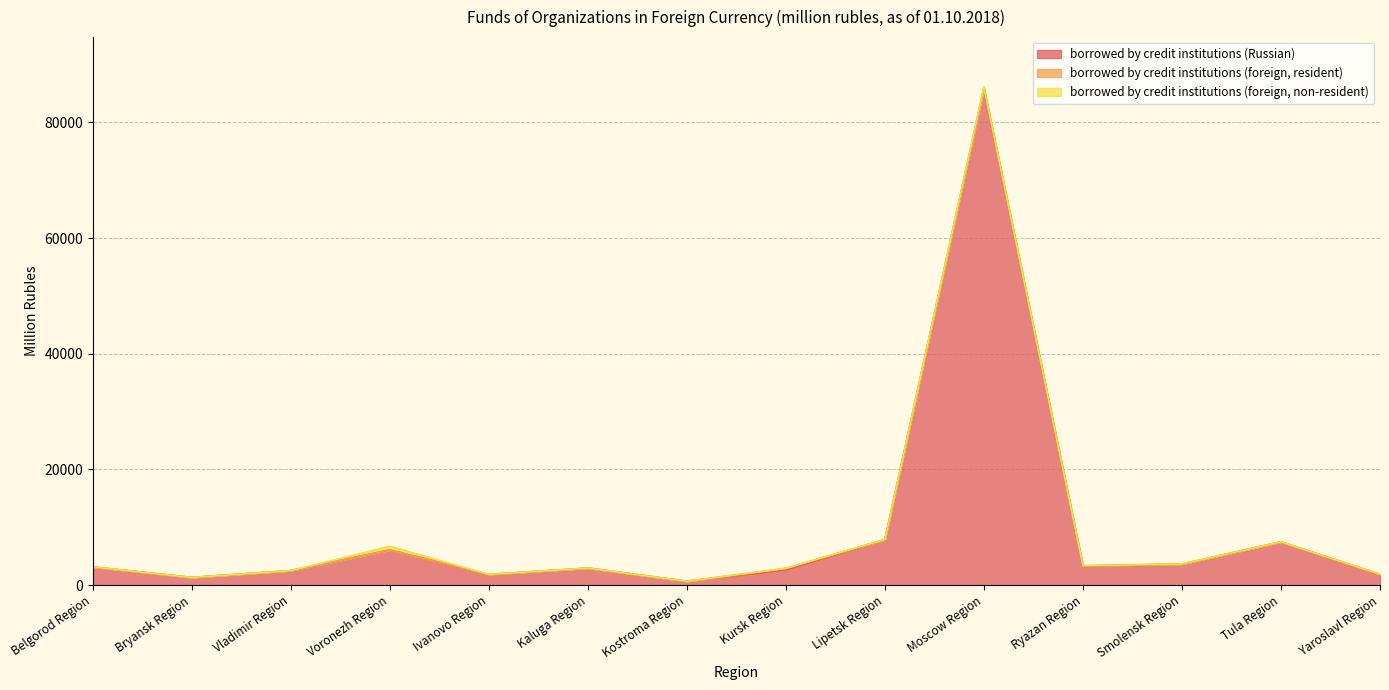

Reading right to left, transcribe all the data shown in this chart.

borrowed by credit institutions (Russian): Yaroslavl Region=1823	Tula Region=7455	Smolensk Region=3630	Ryazan Region=3283	Moscow Region=85890	Lipetsk Region=7851	Kursk Region=2602	Kostroma Region=659	Kaluga Region=2936	Ivanovo Region=1820	Voronezh Region=6070	Vladimir Region=2489	Bryansk Region=1321	Belgorod Region=3122
borrowed by credit institutions (foreign, resident): Yaroslavl Region=47	Tula Region=18	Smolensk Region=0	Ryazan Region=63	Moscow Region=79	Lipetsk Region=27	Kursk Region=294	Kostroma Region=3	Kaluga Region=2	Ivanovo Region=31	Voronezh Region=0	Vladimir Region=12	Bryansk Region=0	Belgorod Region=15
borrowed by credit institutions (foreign, non-resident): Yaroslavl Region=2	Tula Region=2	Smolensk Region=36	Ryazan Region=0	Moscow Region=159	Lipetsk Region=1	Kursk Region=1	Kostroma Region=0	Kaluga Region=8	Ivanovo Region=2	Voronezh Region=641	Vladimir Region=0	Bryansk Region=1	Belgorod Region=7